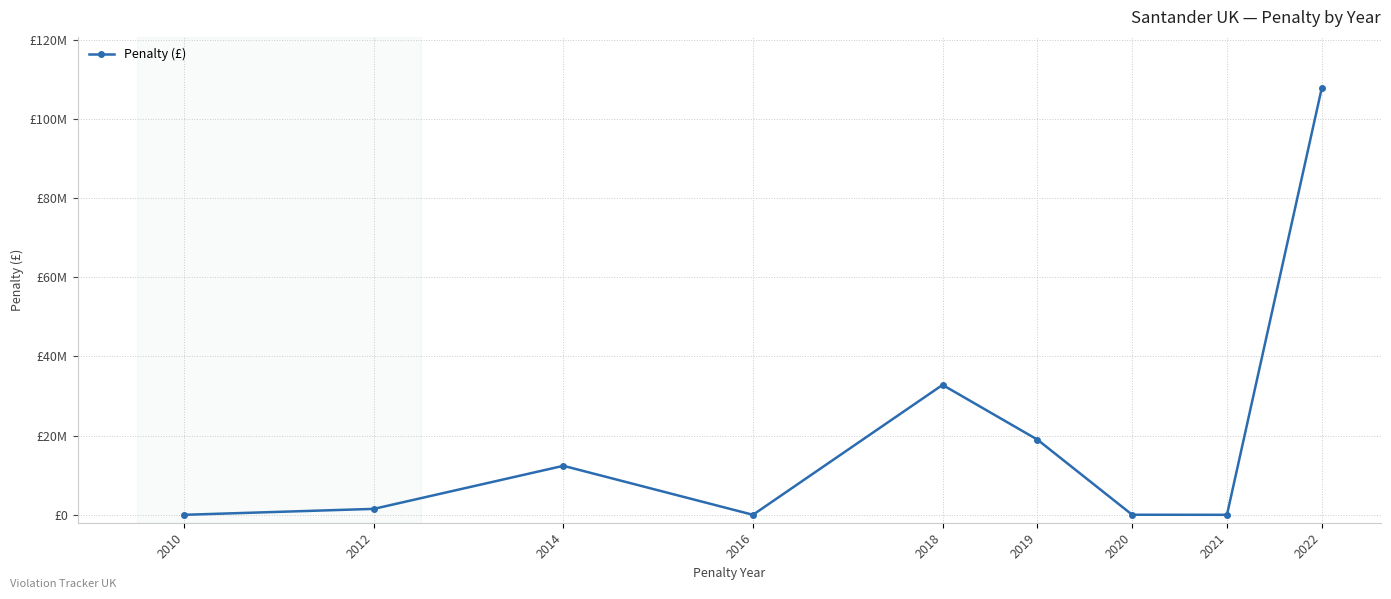

What is the difference between the values at 2021 and 2019?

19000000